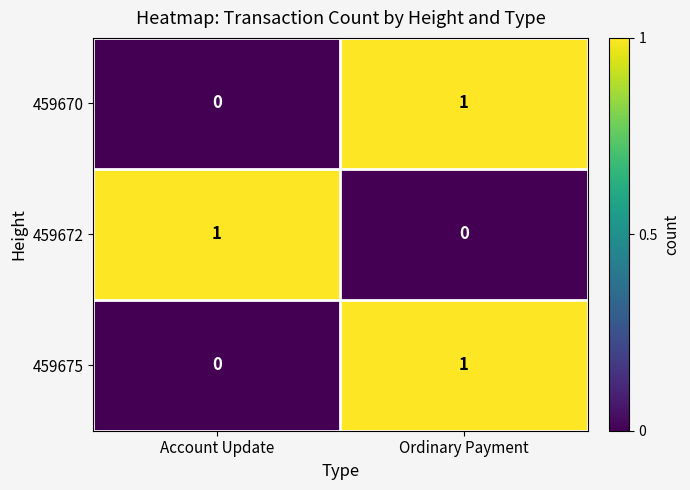

Reading right to left, list all the values displayed in this chart.

459670: 1	0
459672: 0	1
459675: 1	0